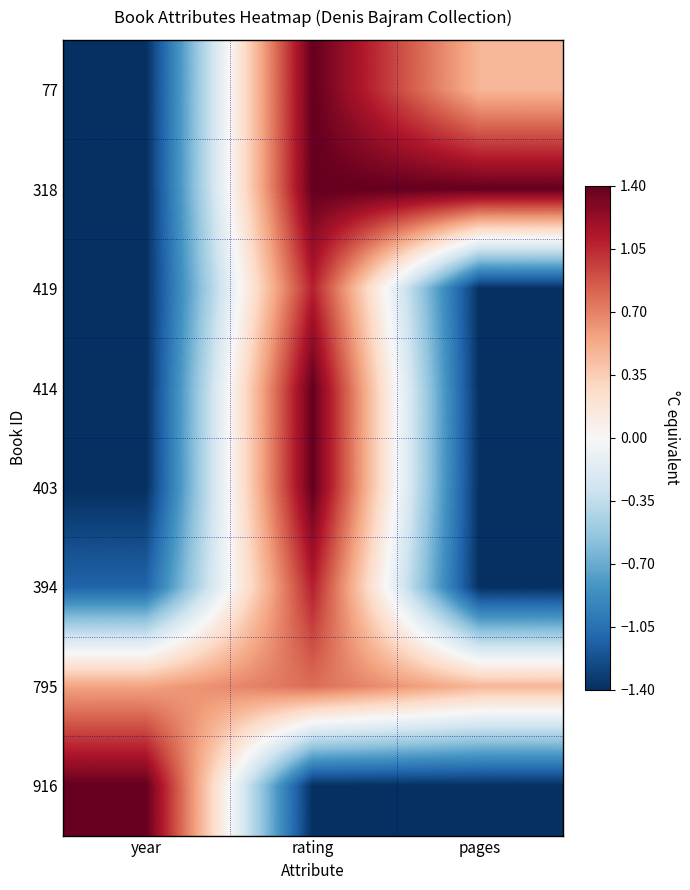

At which category does the chart reach its peak across all series?

rating